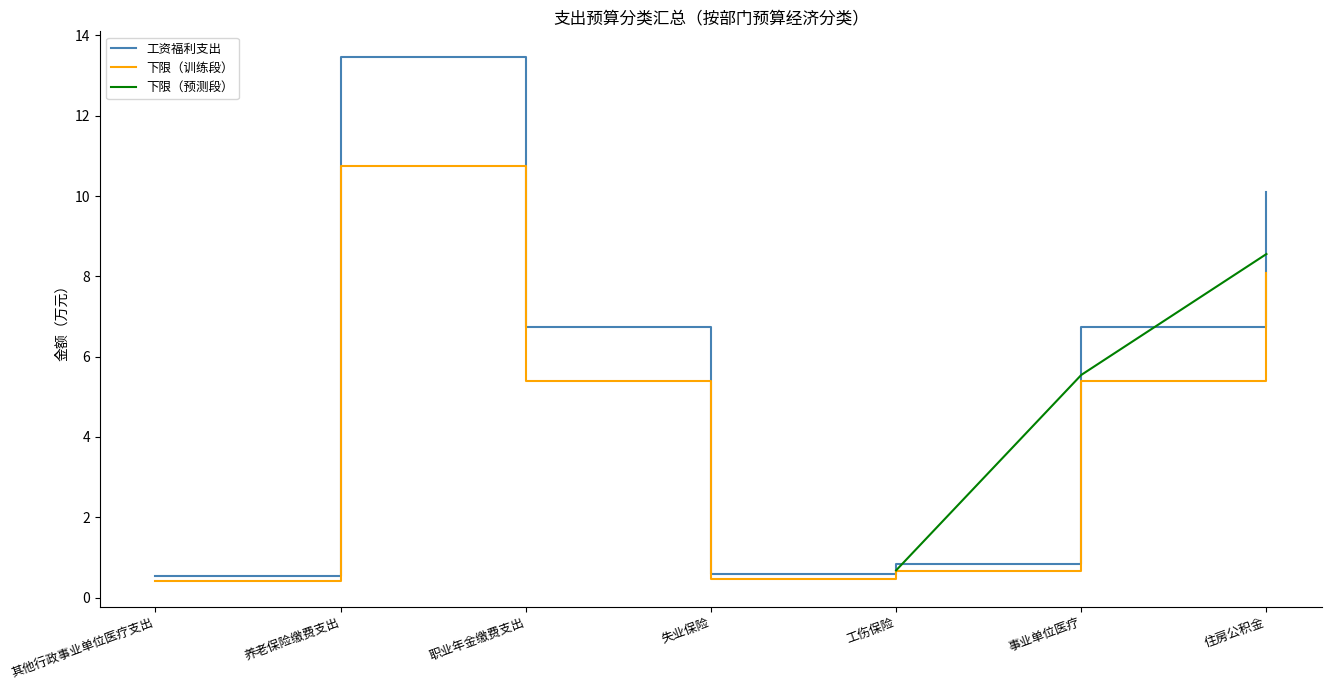

What is the maximum value for 下限（训练段）?

10.8